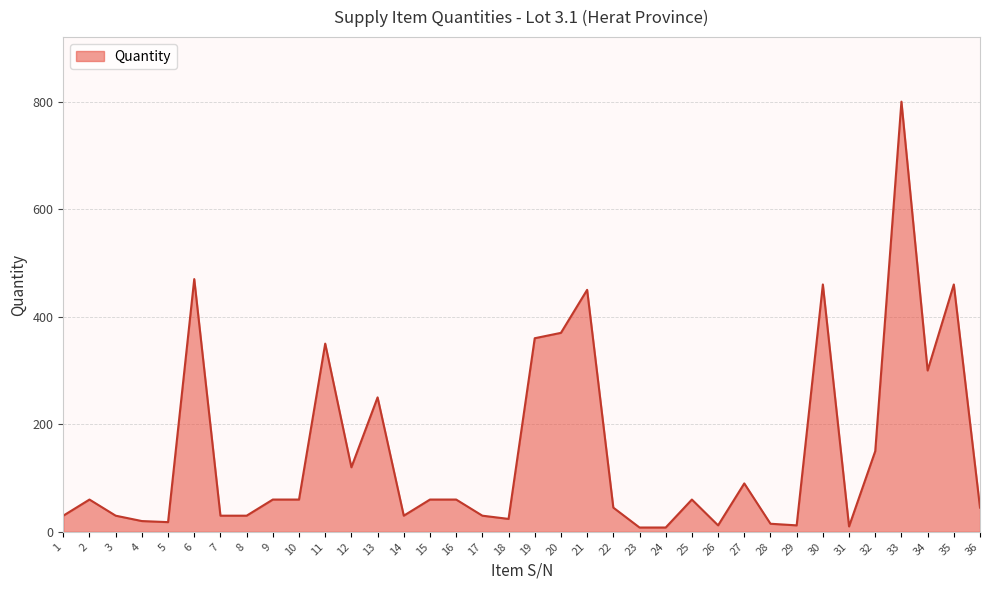

Where is the first local maximum?

2